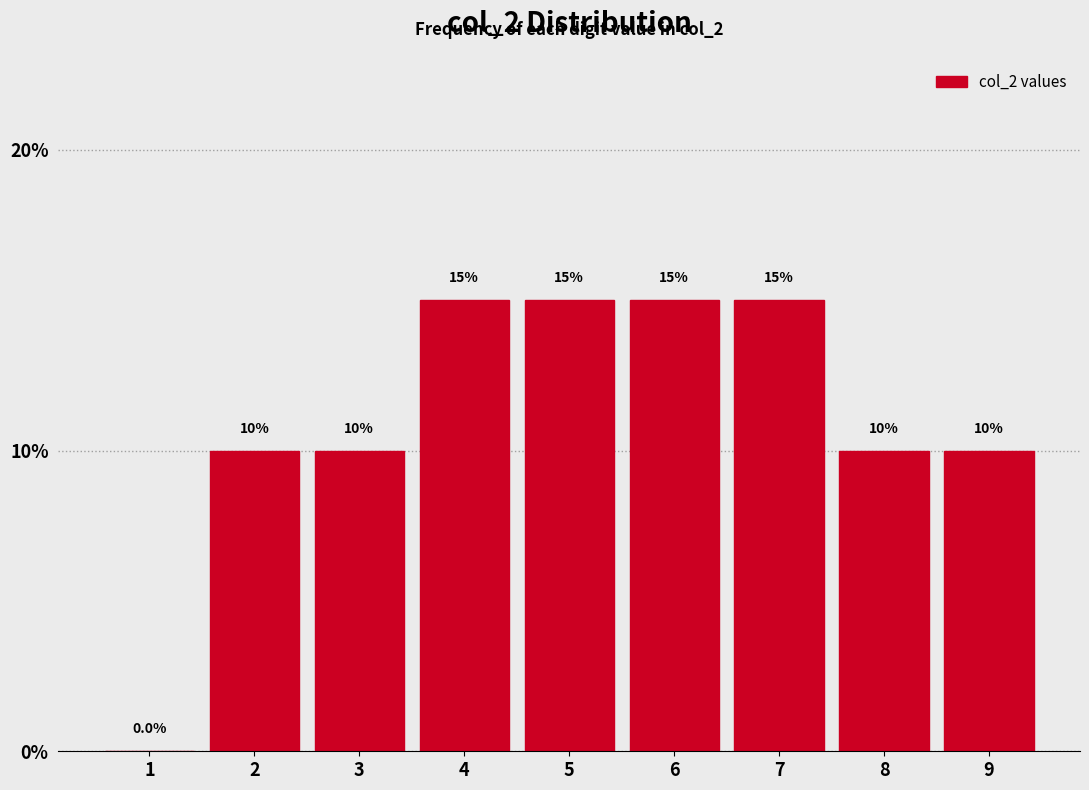

How tall is the bar that spans 4.5 to 5.5 on the x-axis?

15.0